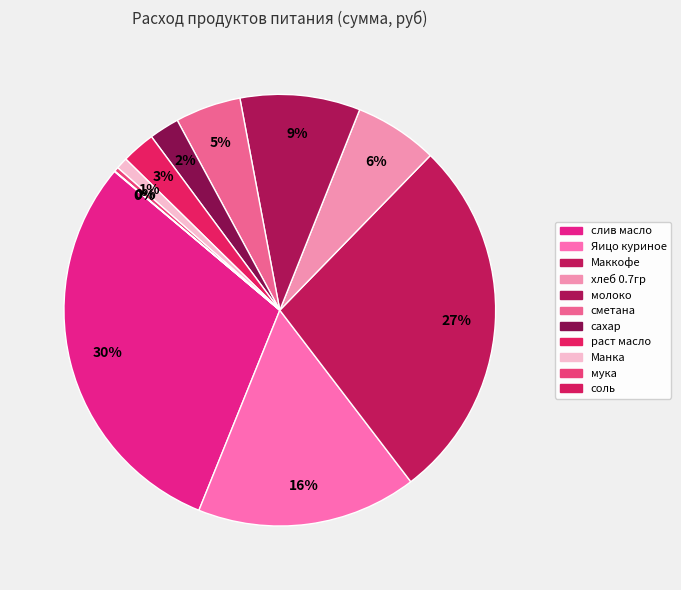

Is it true that слив масло is 24% of the pie?

False